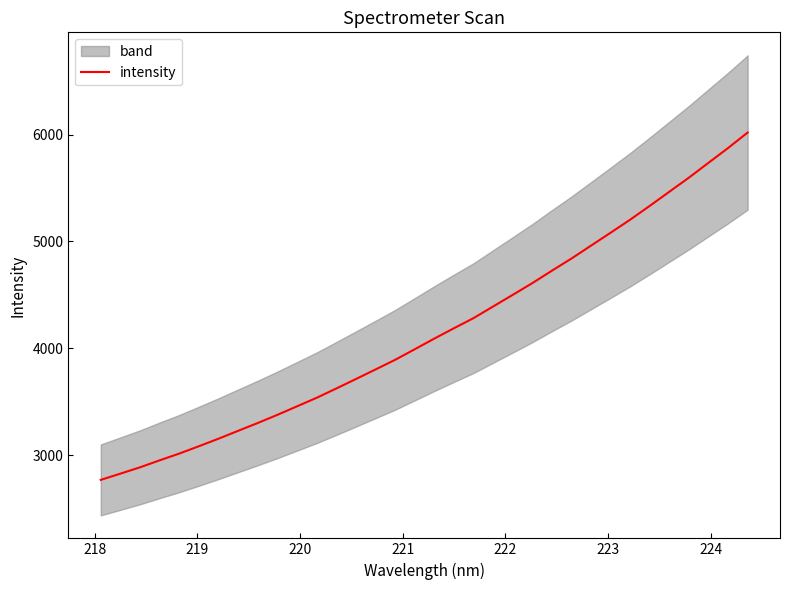

Does the chart display data point markers on the line(s)?

No